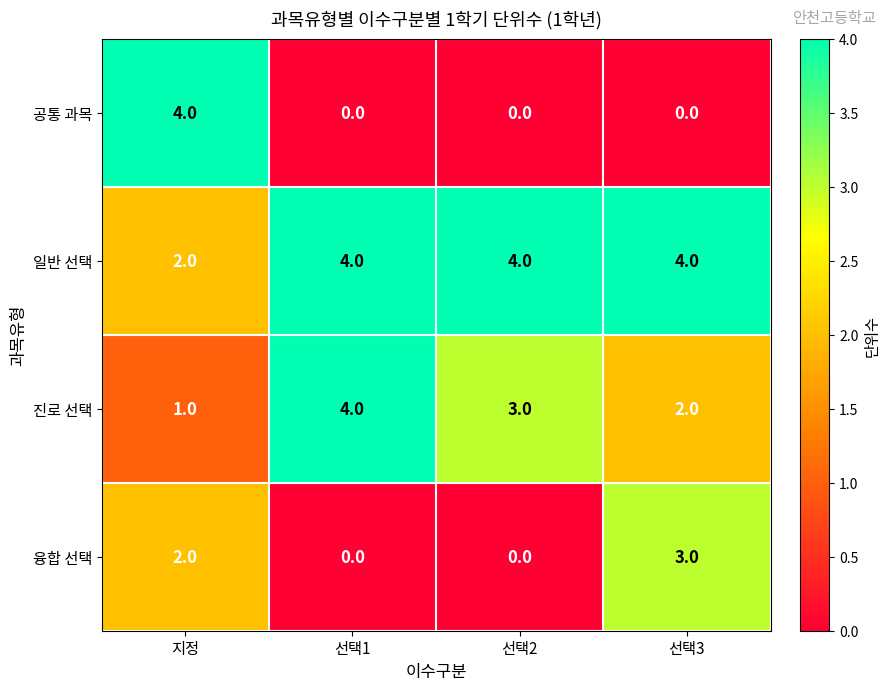

What is the greatest value displayed?

4